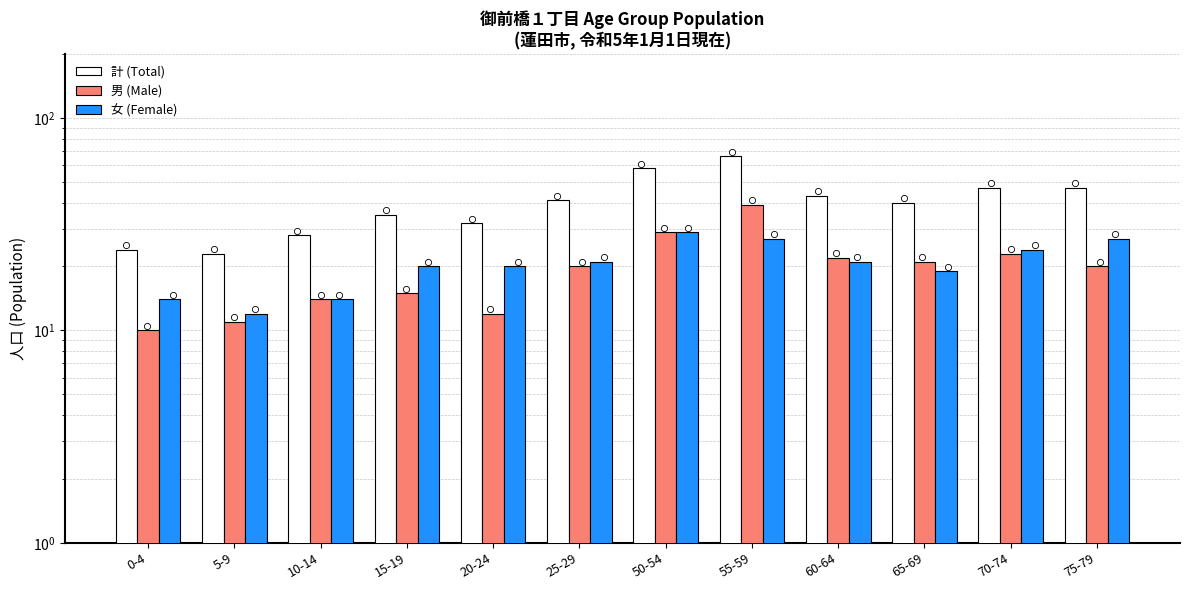

Which series reaches the minimum Y coordinate?

男 (Male)